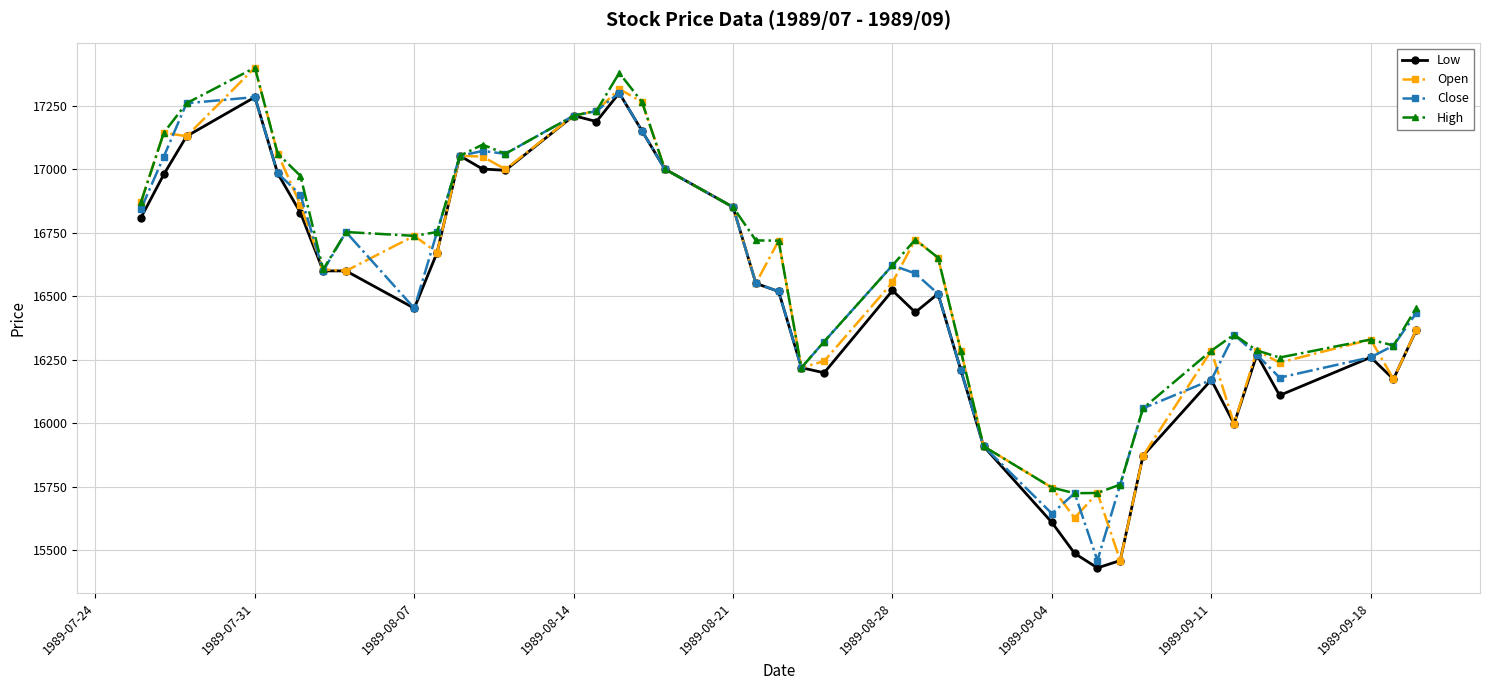

How many values in the High series are below 16720?

20